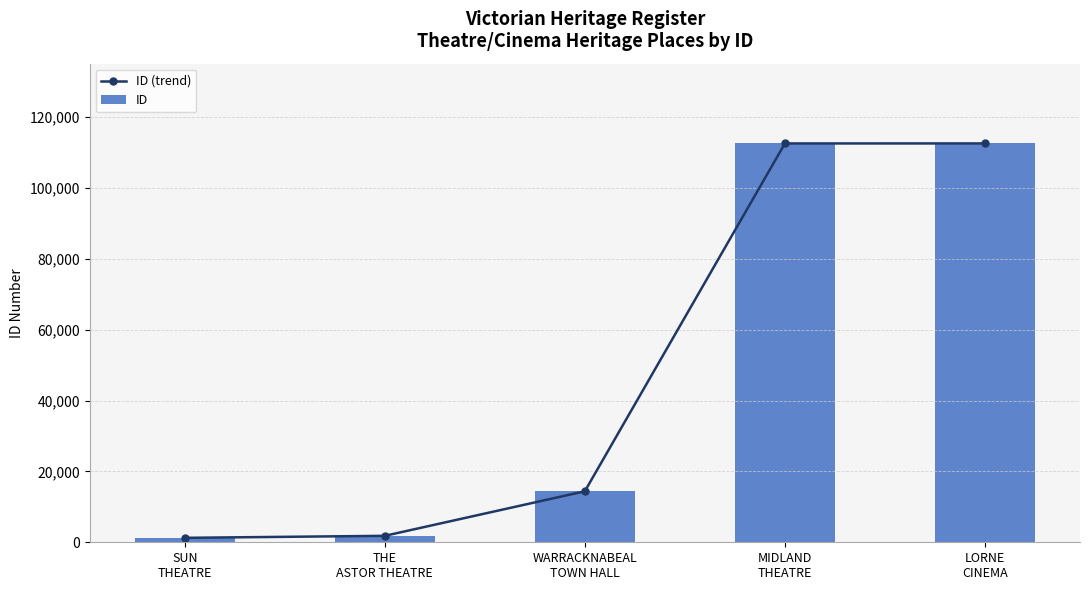

What is the label of the 3rd bar from the left?

WARRACKNABEAL
TOWN HALL